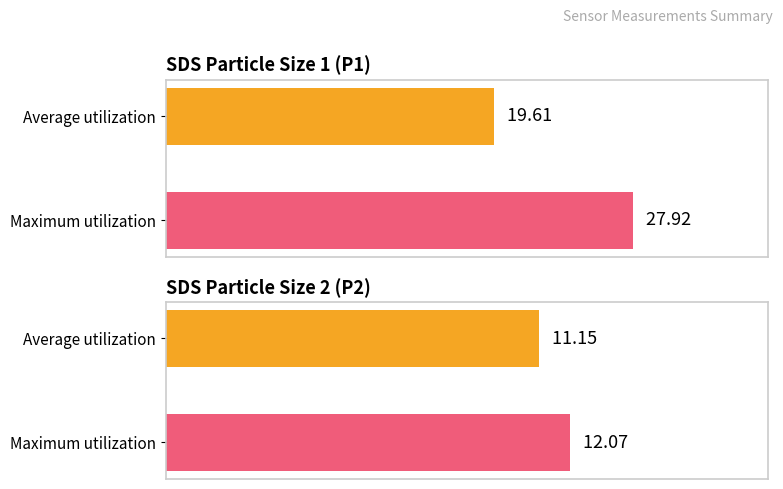

The Average utilization series shows 2.4 at SDS_P2. True or false?

False